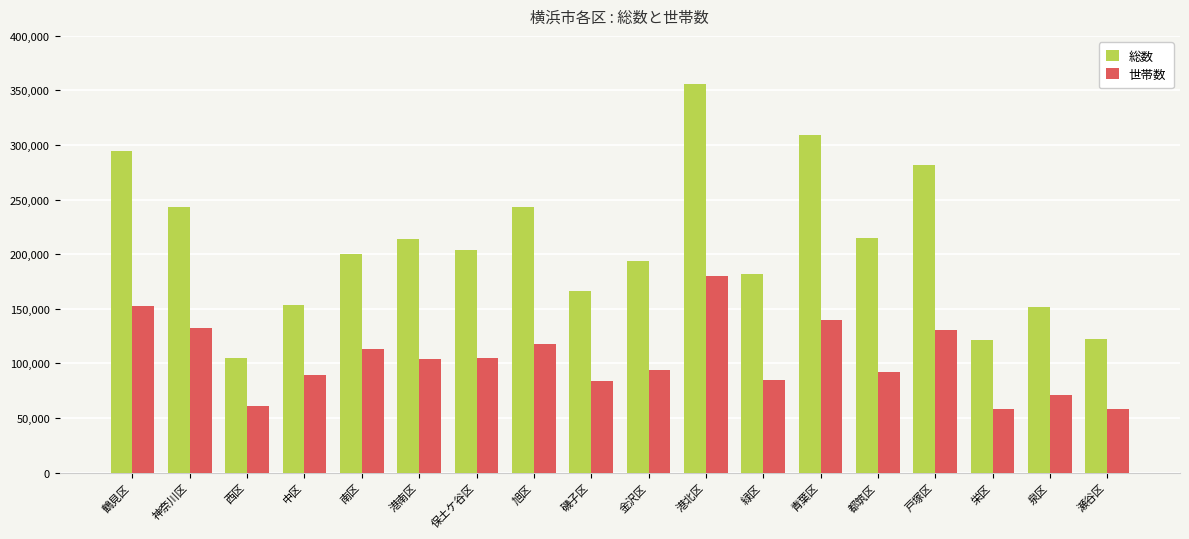

How many series are shown in this chart?

2